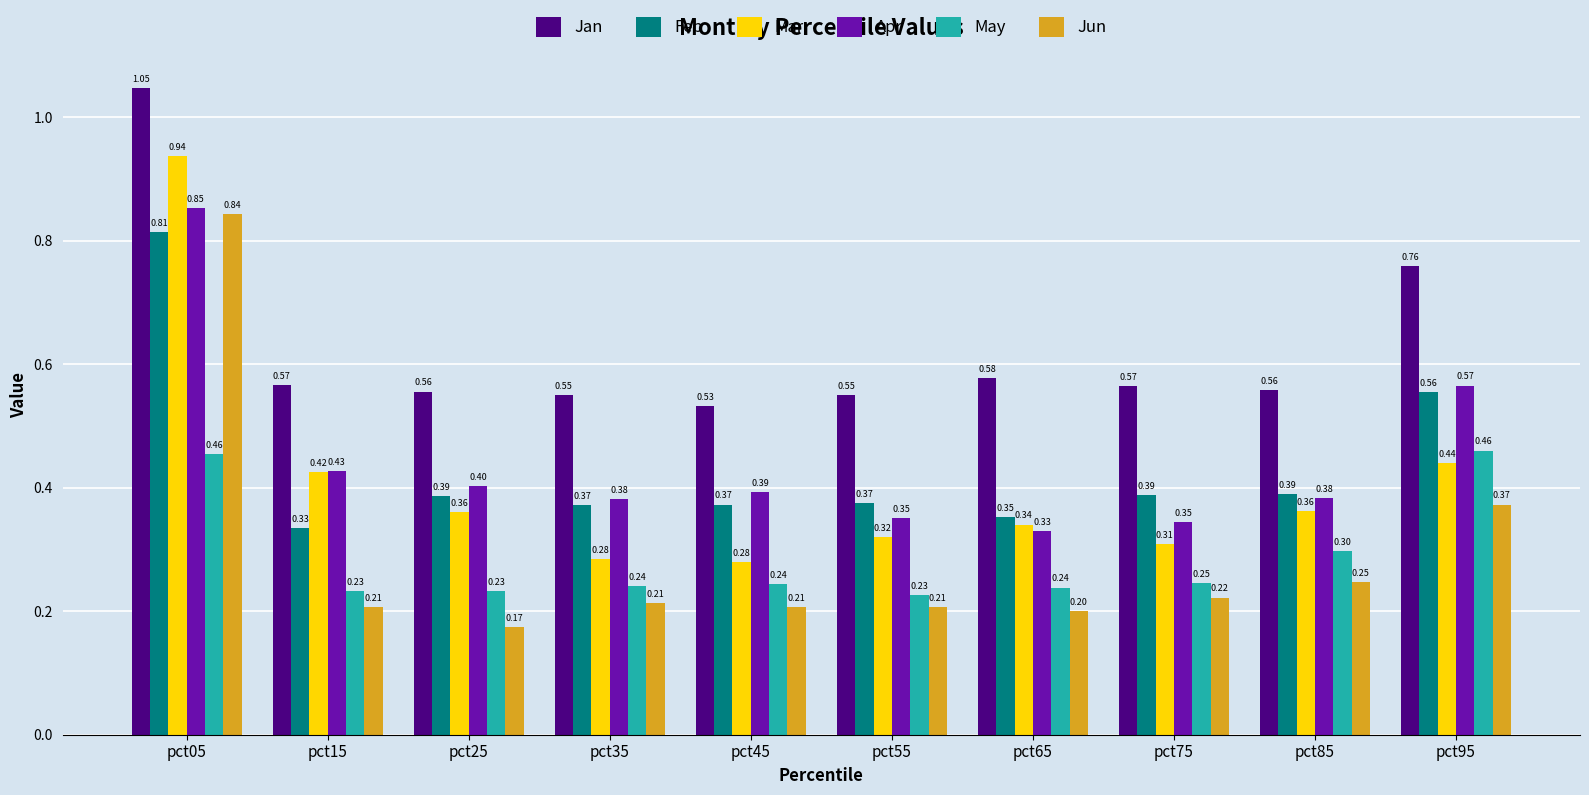

Which series has the largest range (max minus min)?

Jun